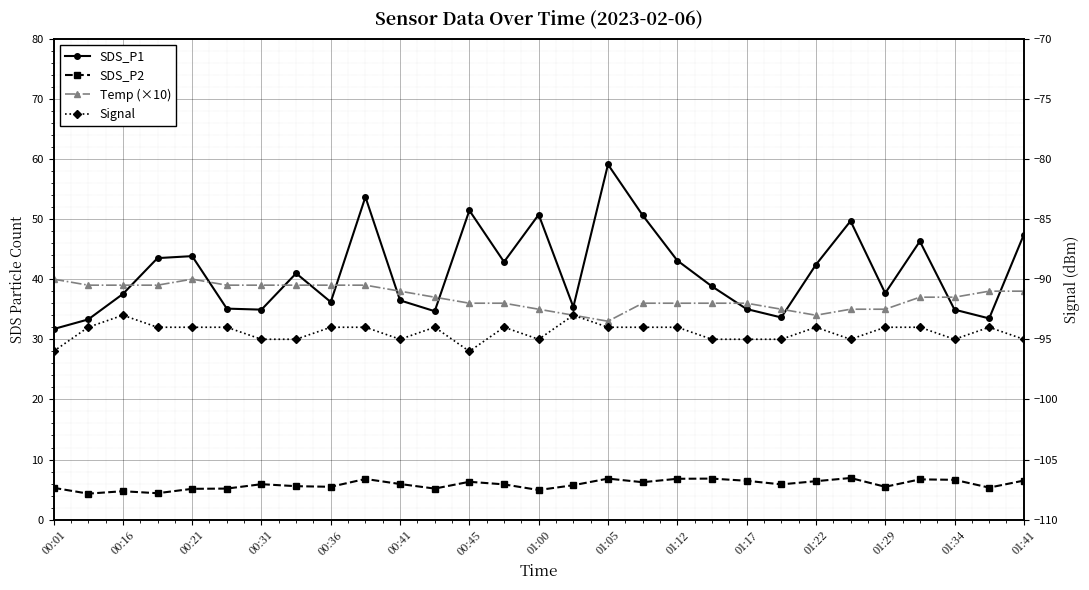

What is the sum of all Signal values?

-2738.0